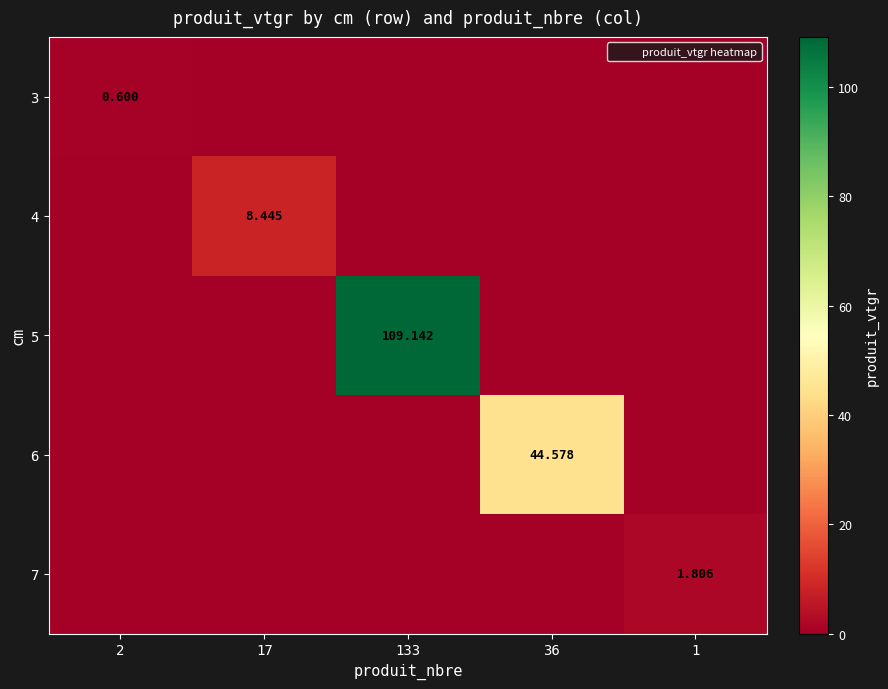

At which category is the sum across all series the highest?

133